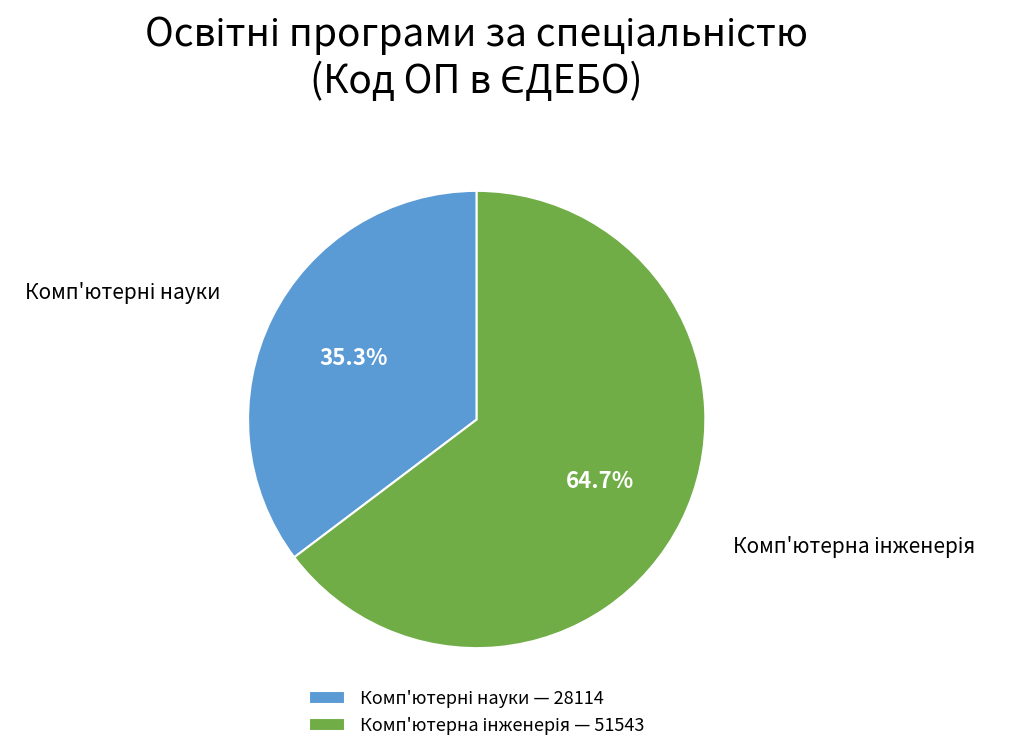

Is there any slice that represents more than half of the pie?

Yes